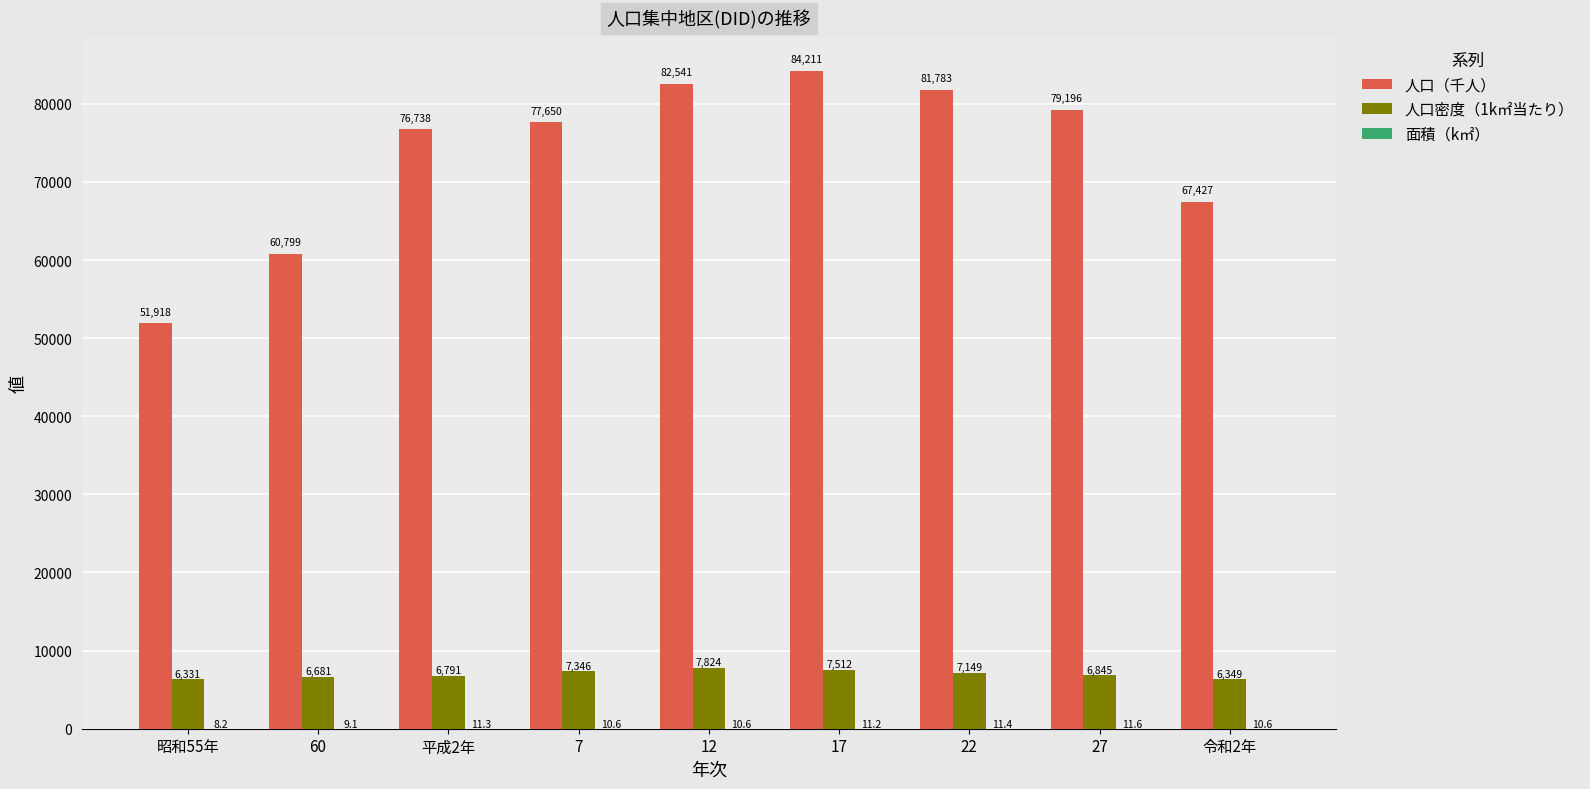

What is the total value across all series at 60?

67489.1